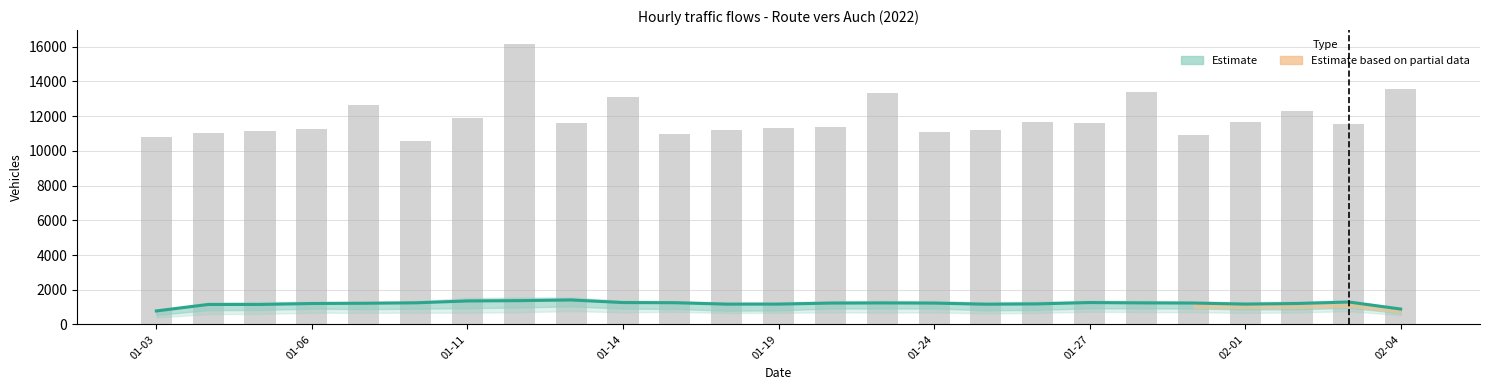

Is it true that Peak mean (Estimate) equals 1976.1 at 01-06?

False